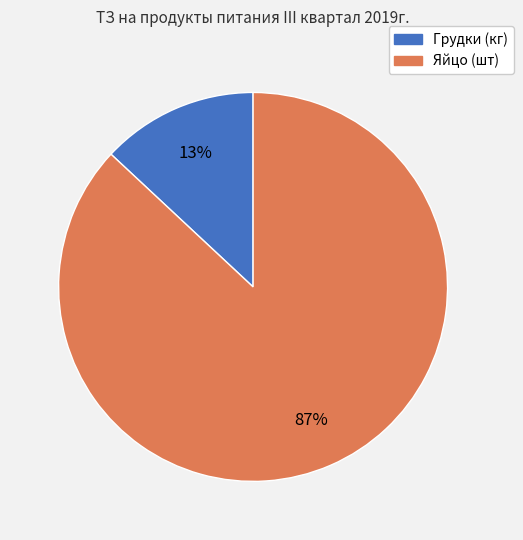

To the nearest percent, what is the difference between the largest and smallest slice percentages?

74%